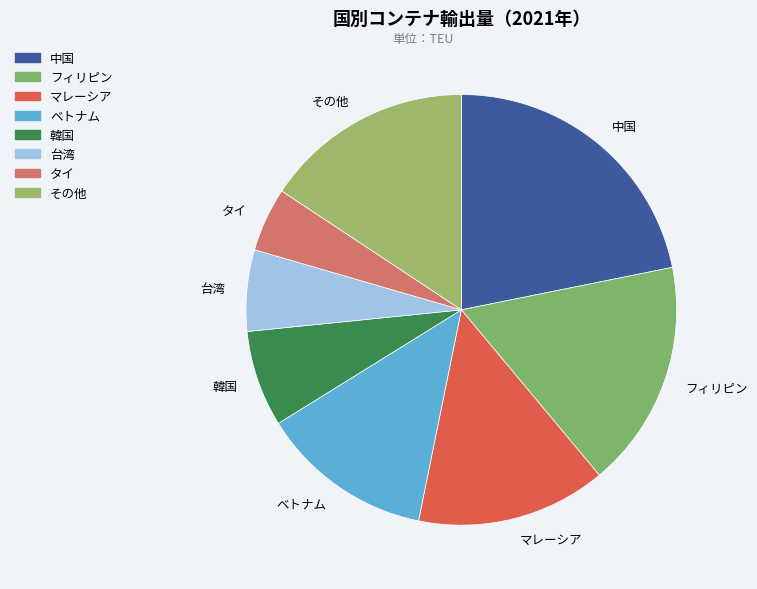

Does マレーシア account for over 50% of the chart?

No